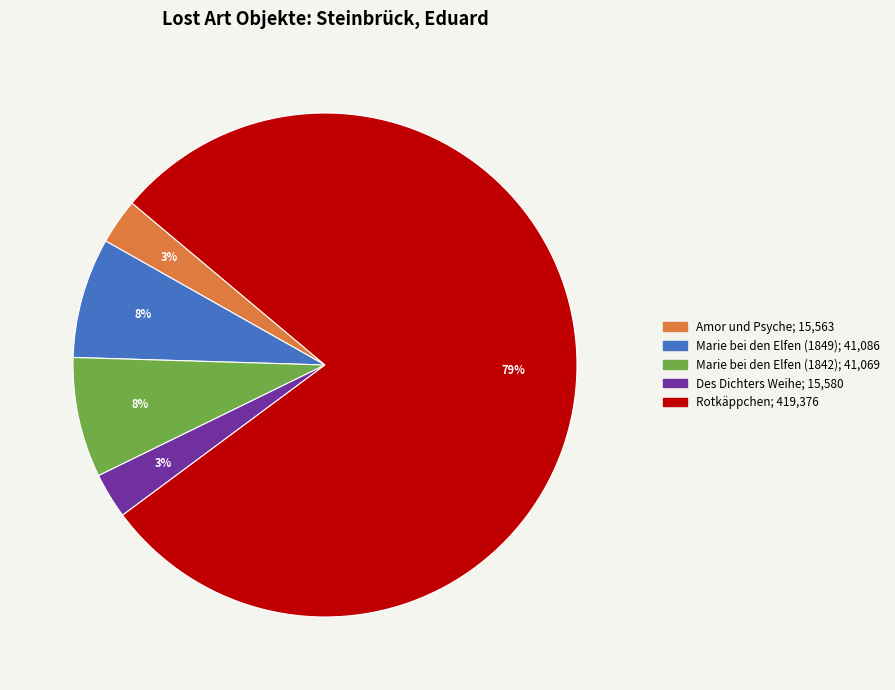

Do Marie bei den Elfen (1849) and Amor und Psyche together represent more than half of the pie?

No